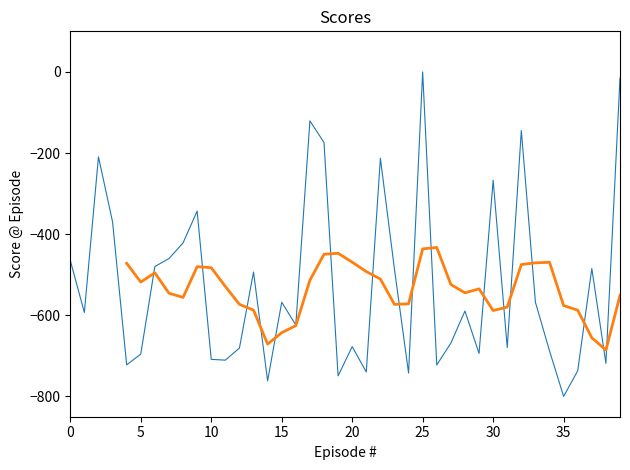

What is the average value?

-524.6